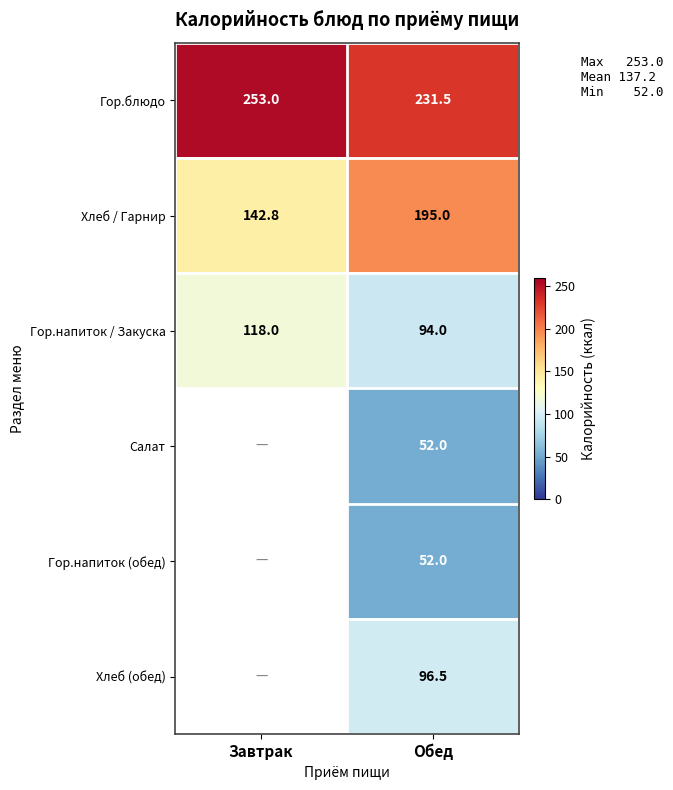

What is the sum of all Гор.напиток / Закуска values?

212.0